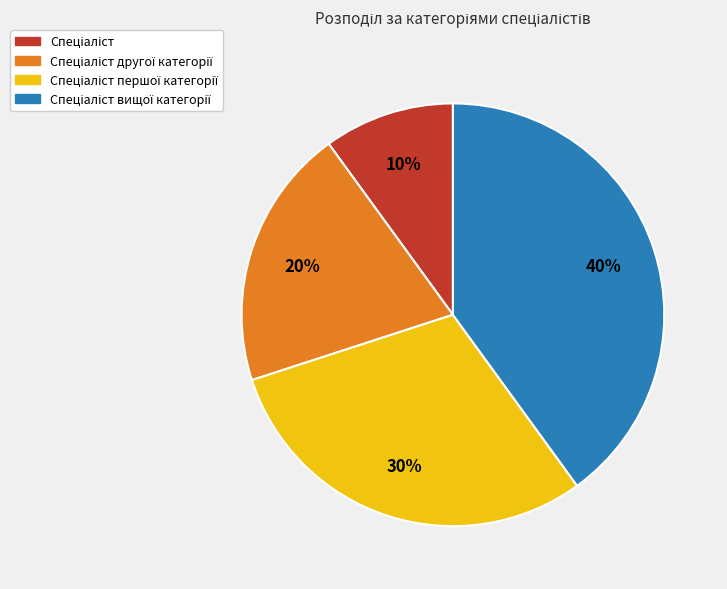

To the nearest percent, what is the difference between the largest and smallest slice percentages?

30%